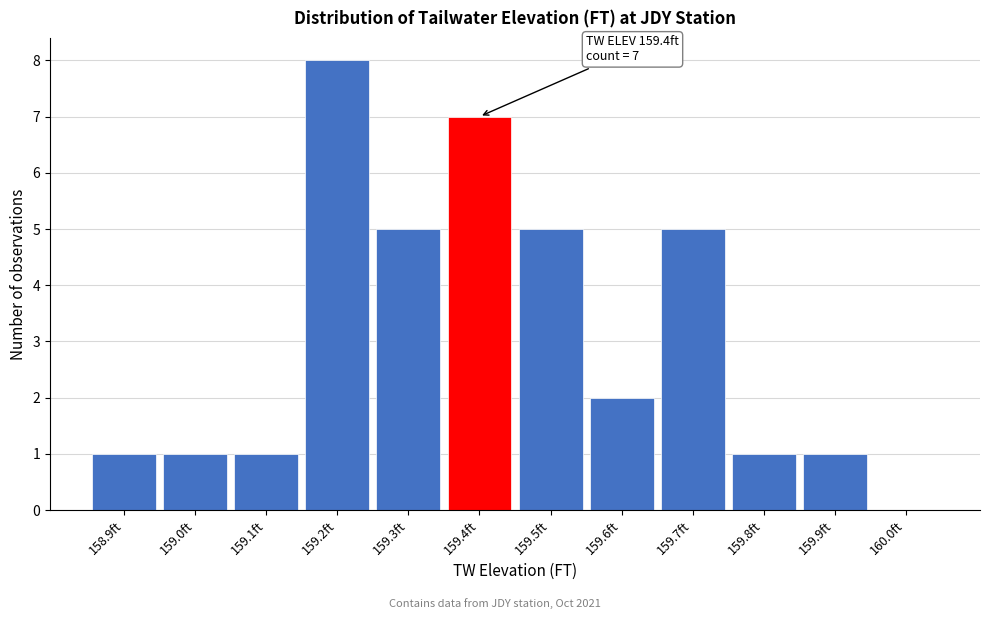

Which range on the x-axis has the tallest bar?

159.15 to 159.25